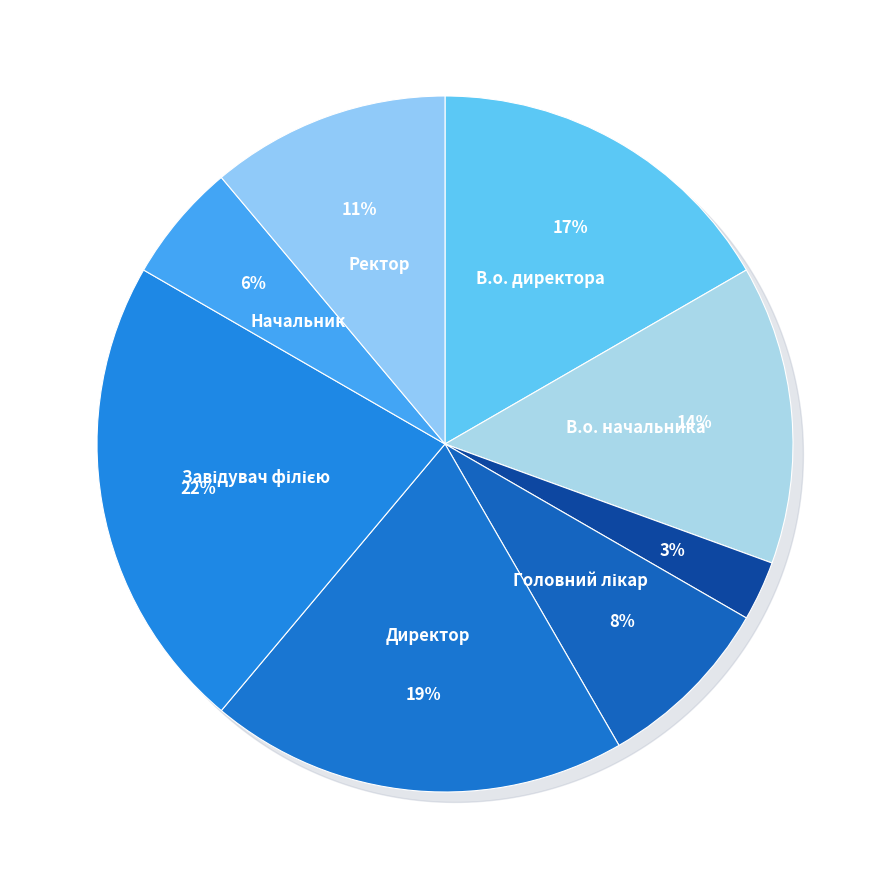

Which slice is the largest?

Завідувач філією